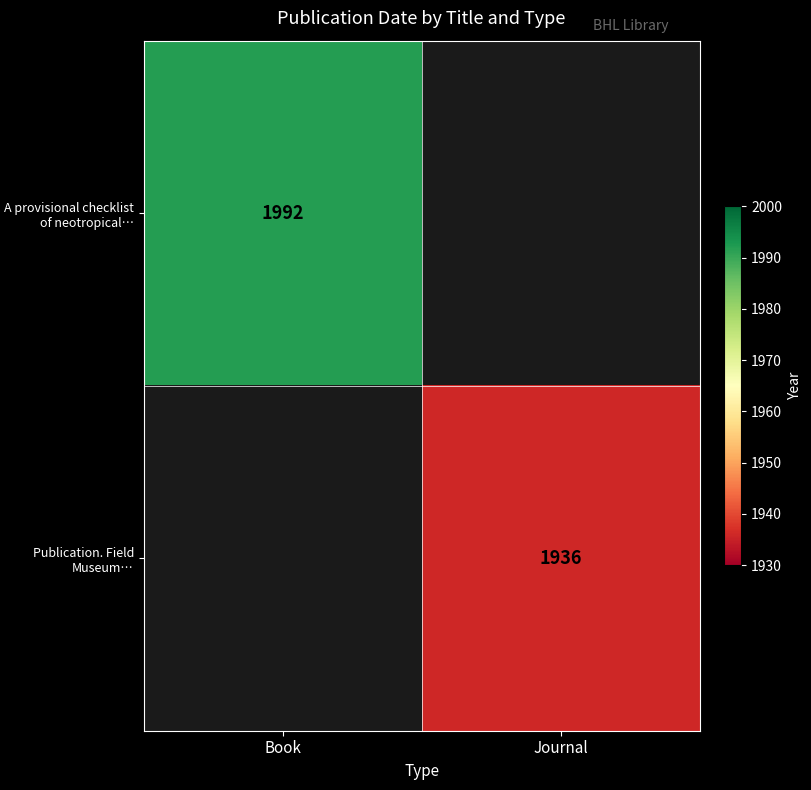

The value of A provisional checklist of neotropical… at Book is 1003. True or false?

False